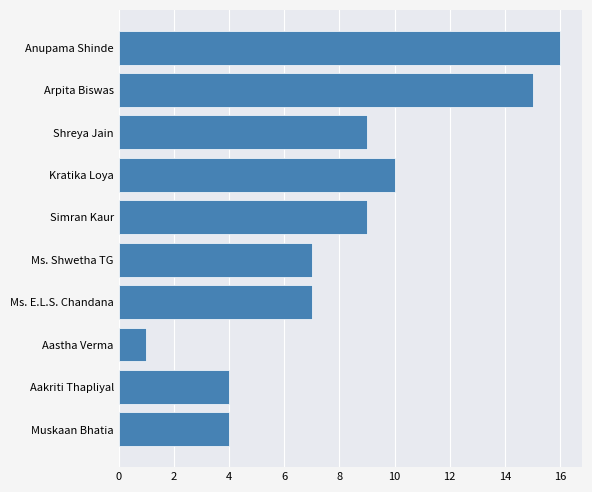

Reading bottom to top, extract all data points from this chart.

4	4	1	7	7	9	10	9	15	16